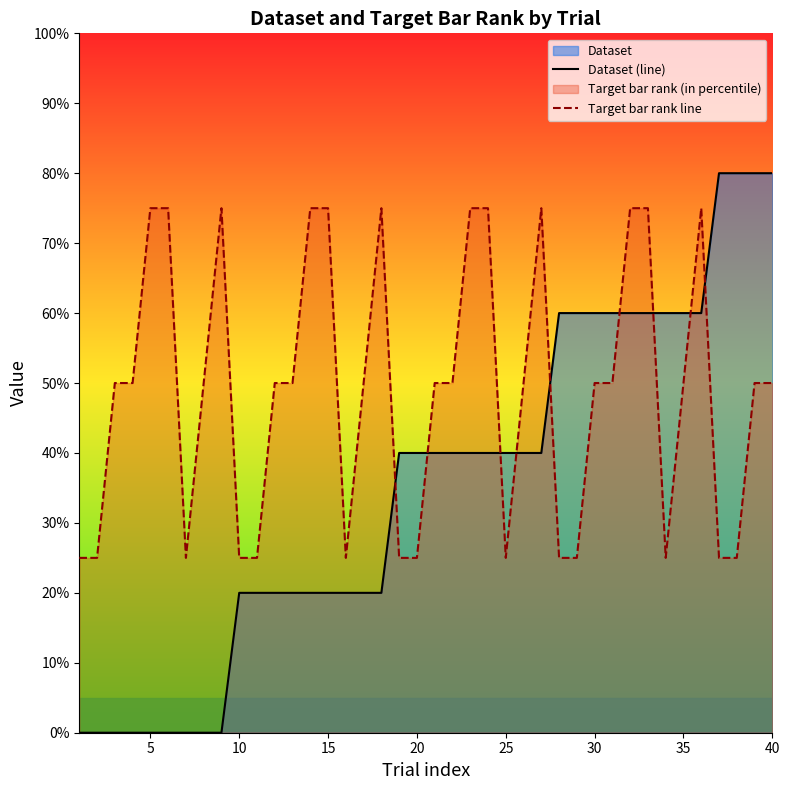

Which series ends up on top after the final intersection of Target bar rank line and Dataset (line)?

Dataset (line)